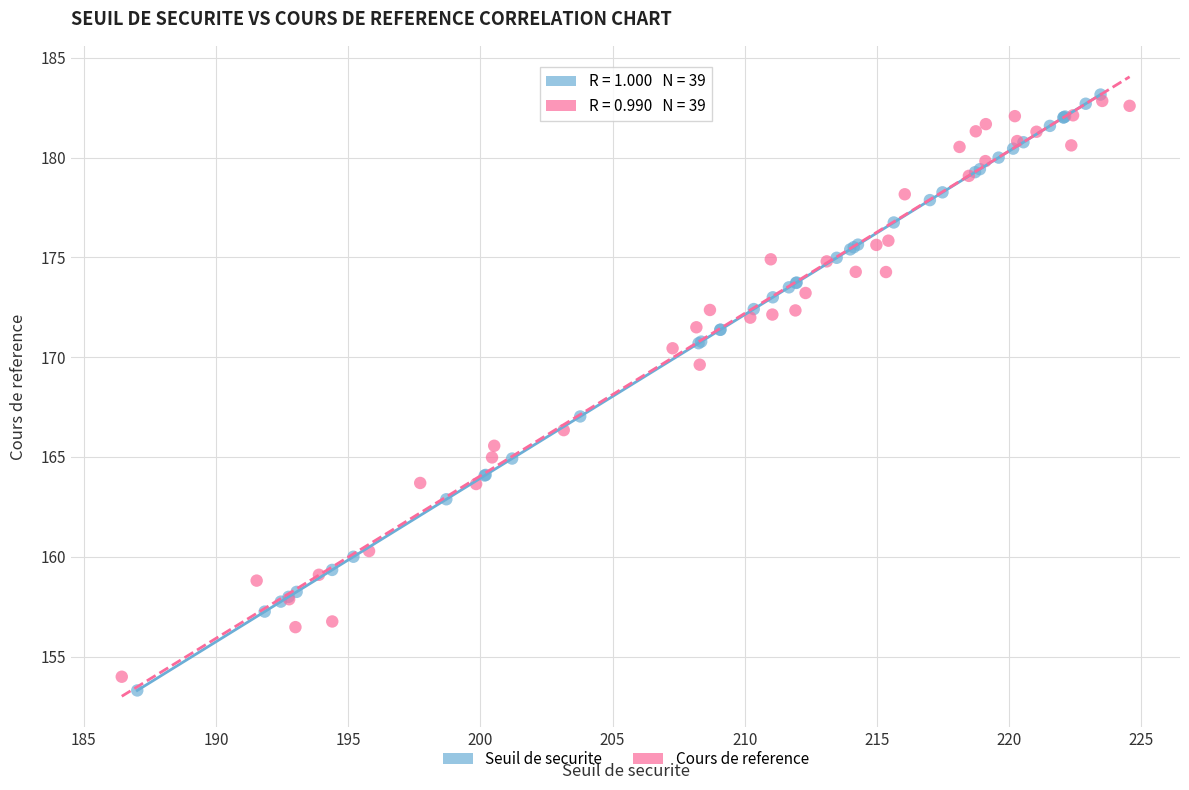

Which series reaches the minimum Y coordinate?

Seuil de securite